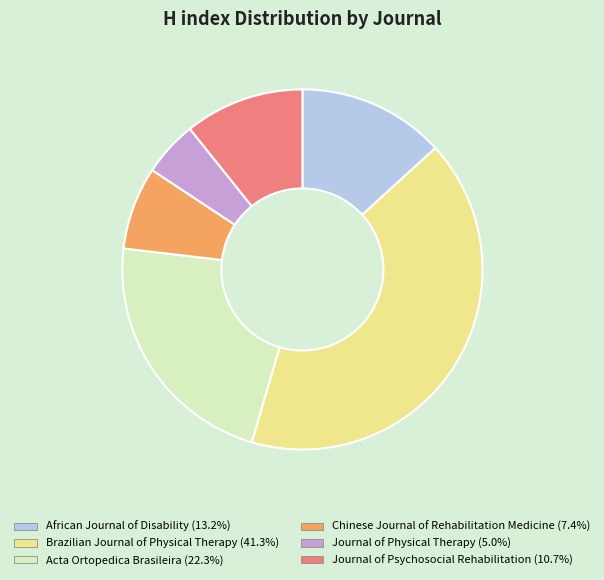

Is it true that Chinese Journal of Rehabilitation Medicine is 14% of the pie?

False